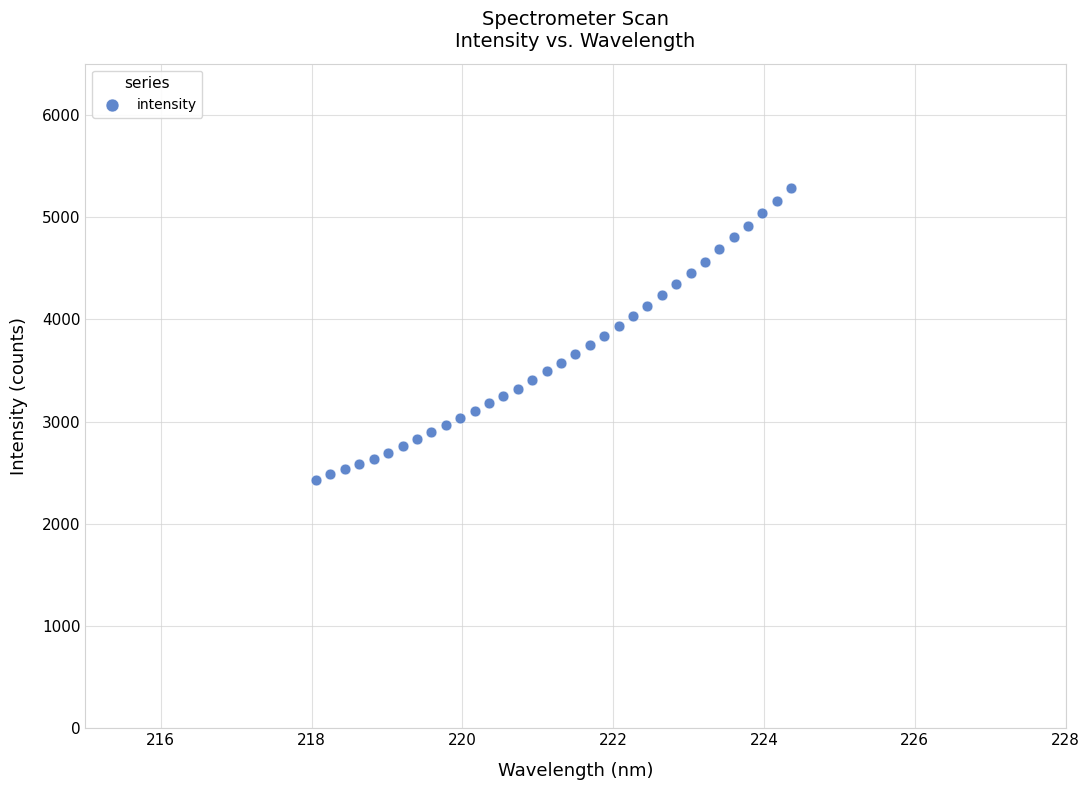

What is the range of Y values (max minus min)?

2857.6